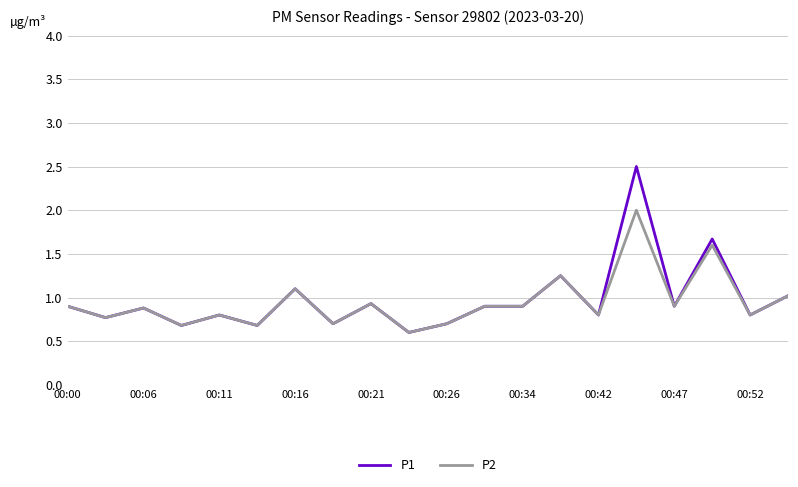

List the series in order of their peak value, highest first.

P1, P2